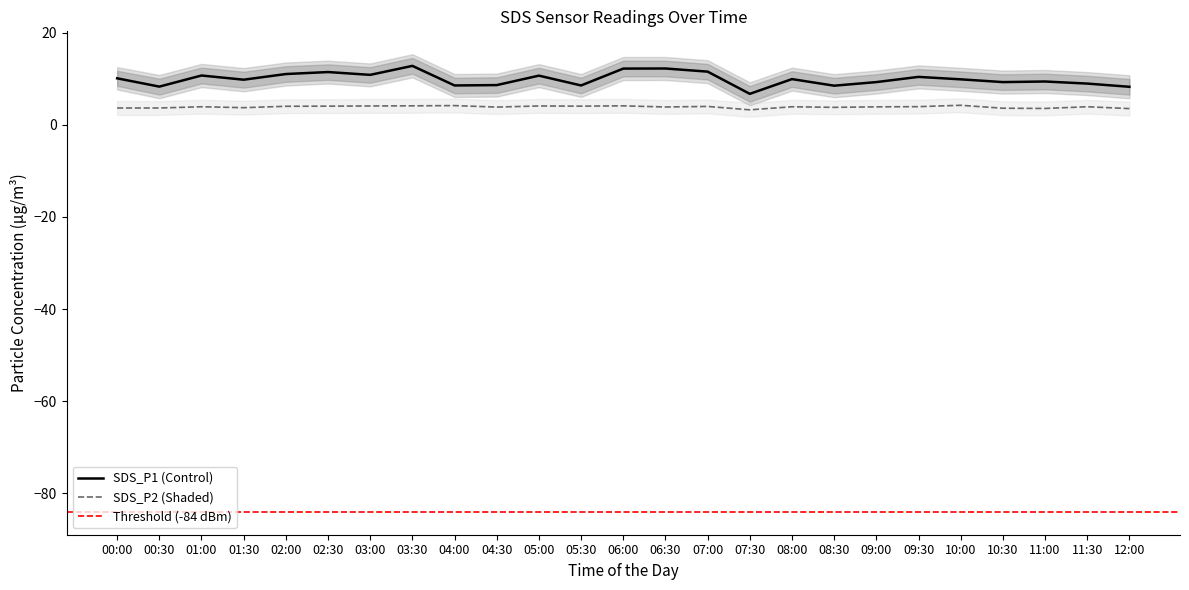

List the series in order of their peak value, lowest first.

SDS_P2, SDS_P1